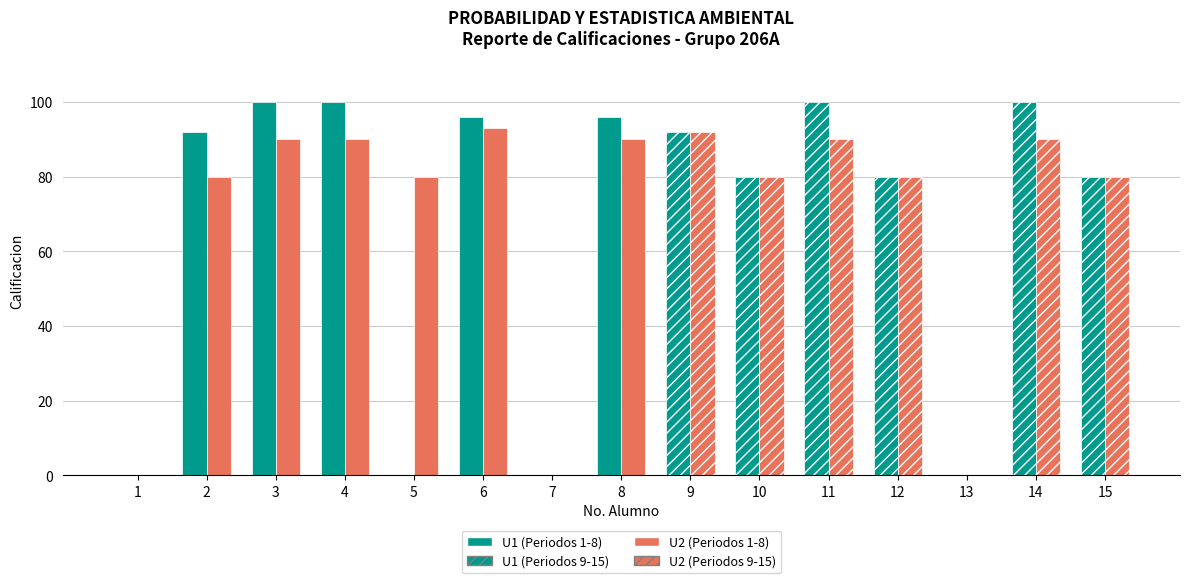

How many values in the U2 series exceed 90?

1